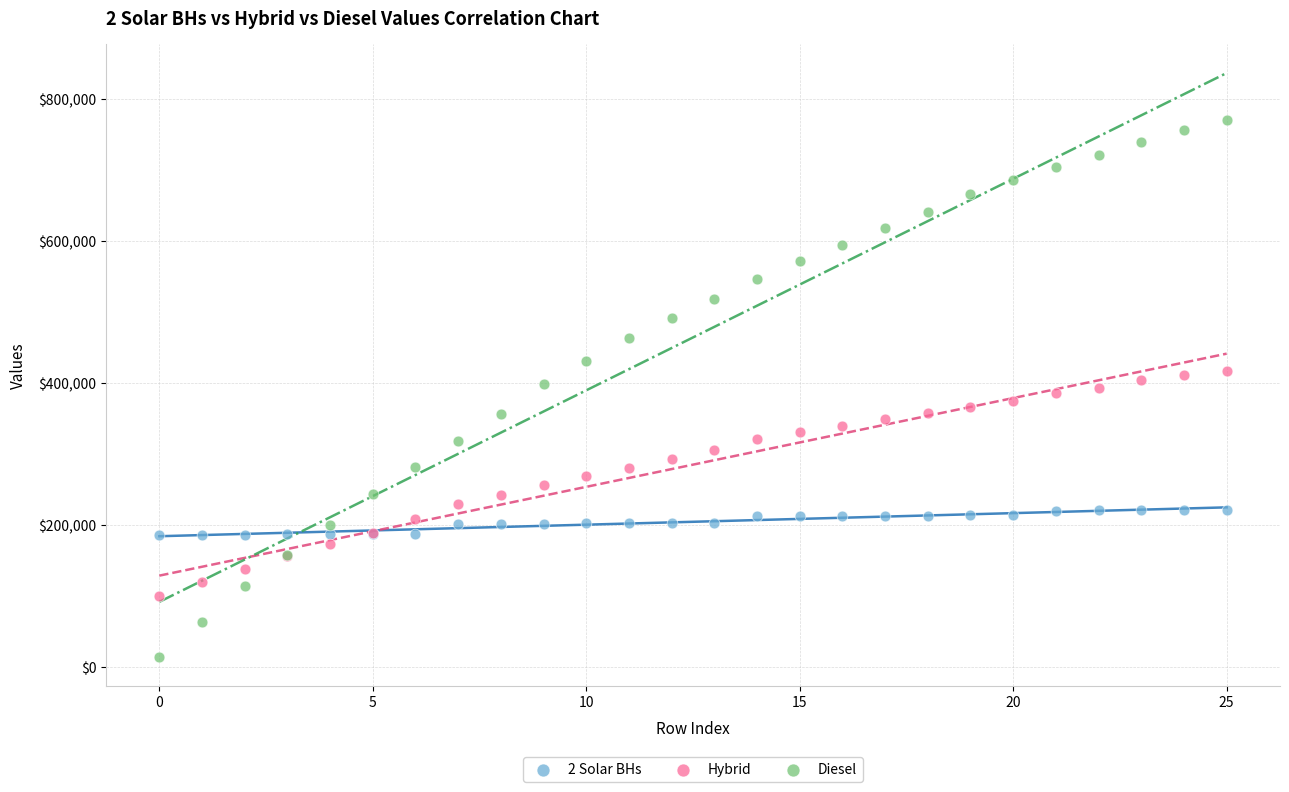

Which series has the widest spread of Y values?

Diesel